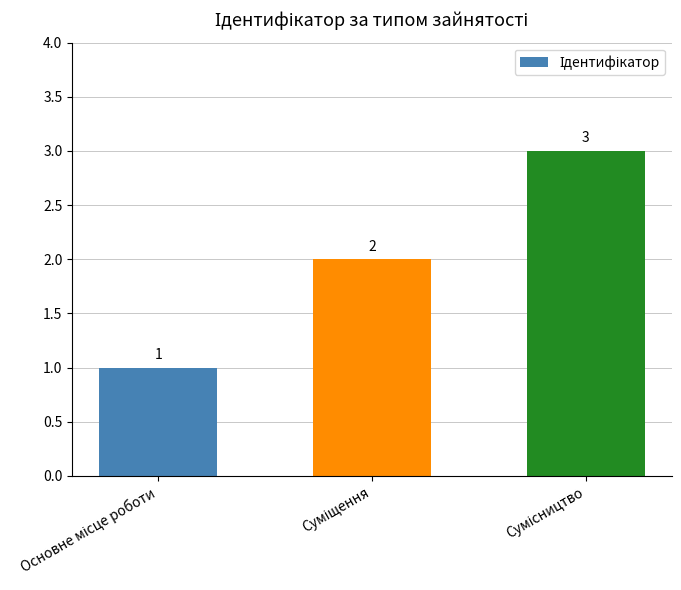

What is the sum of all values?

6